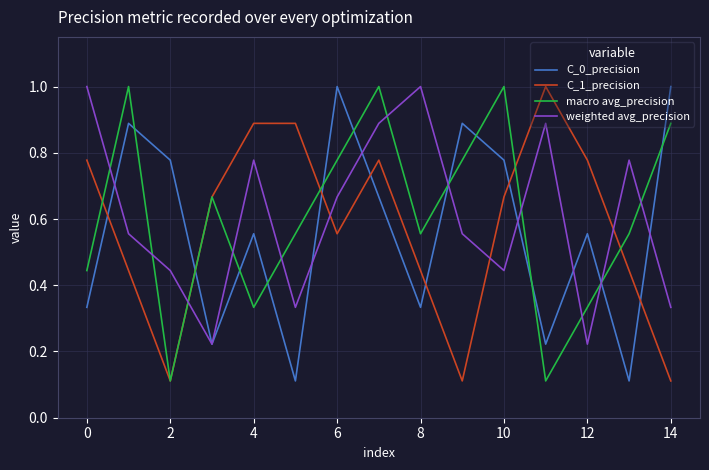

What are all the series names shown in the legend?

C_0_precision, C_1_precision, macro avg_precision, weighted avg_precision